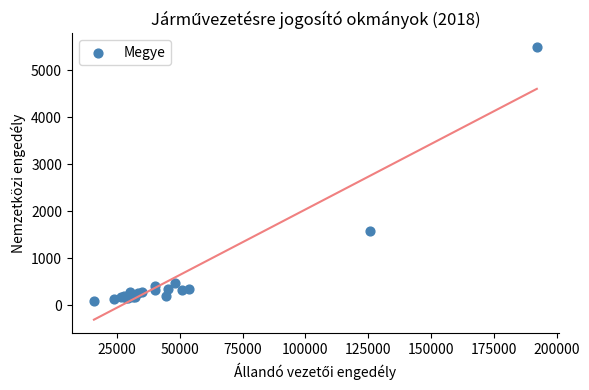

What Y value in the scatter plot is closest to 2800?

1579